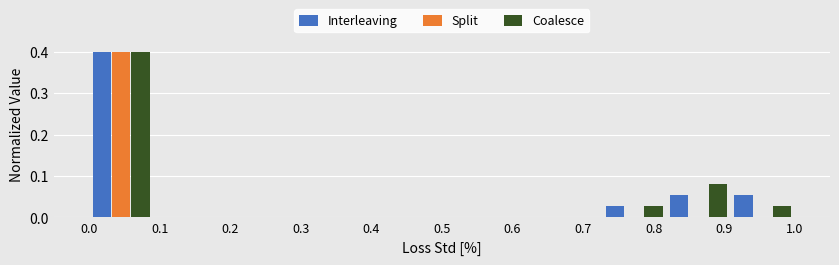

What is the height of the Coalesce bar covering 0.73 to 0.82 on the x-axis? Neither the bar edges nor the heights are printed on the chart, so give them approximately, as read against the axes.

0.03